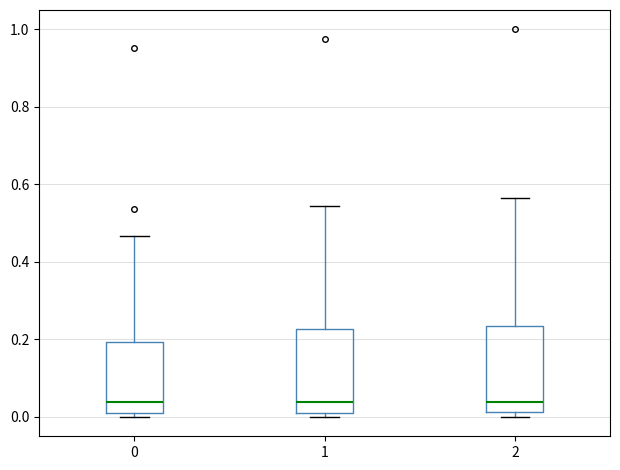

Where is the upper edge of the box at x = 0 on the y-axis? The values are not printed on the chart, so give them approximately, as read against the axis.

0.20